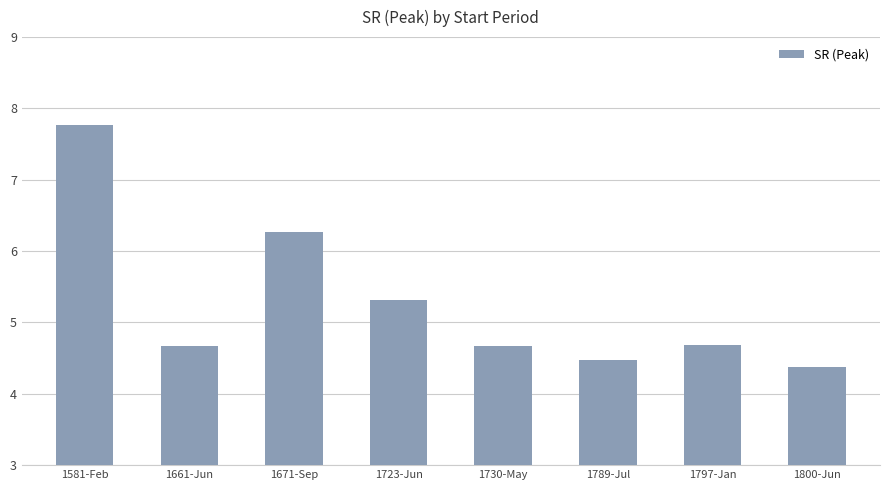

What is the maximum value shown in the chart?

7.8